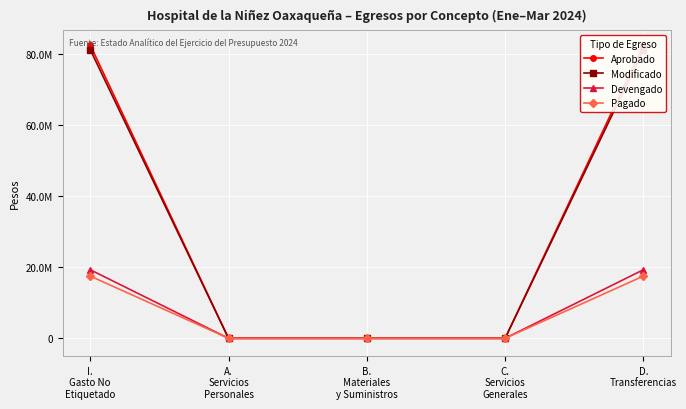

What is the average value of the Modificado series?

32490113